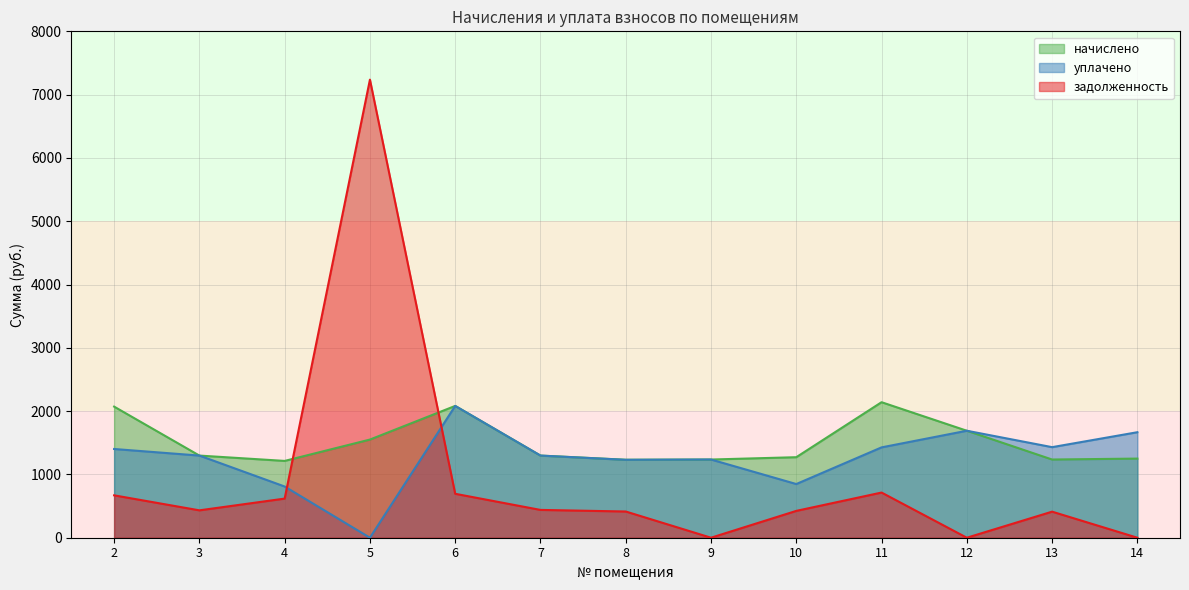

Which category has the lowest value in the начислено series?

4